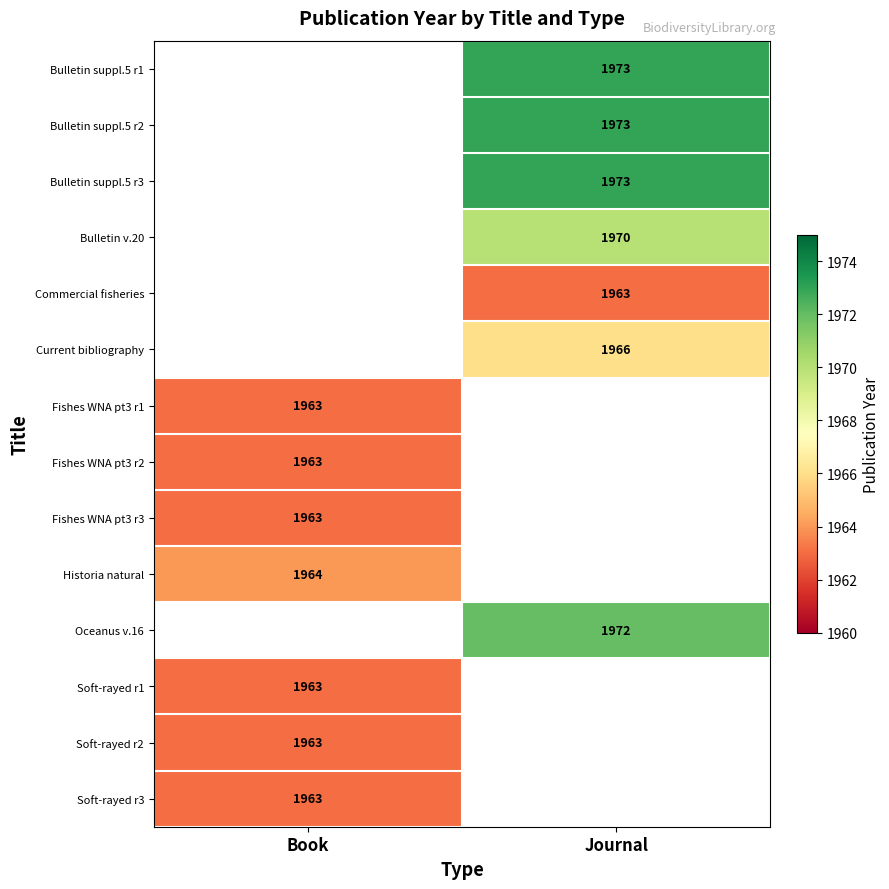

The value of Bulletin suppl.5 r2 at Journal is 1973. True or false?

True